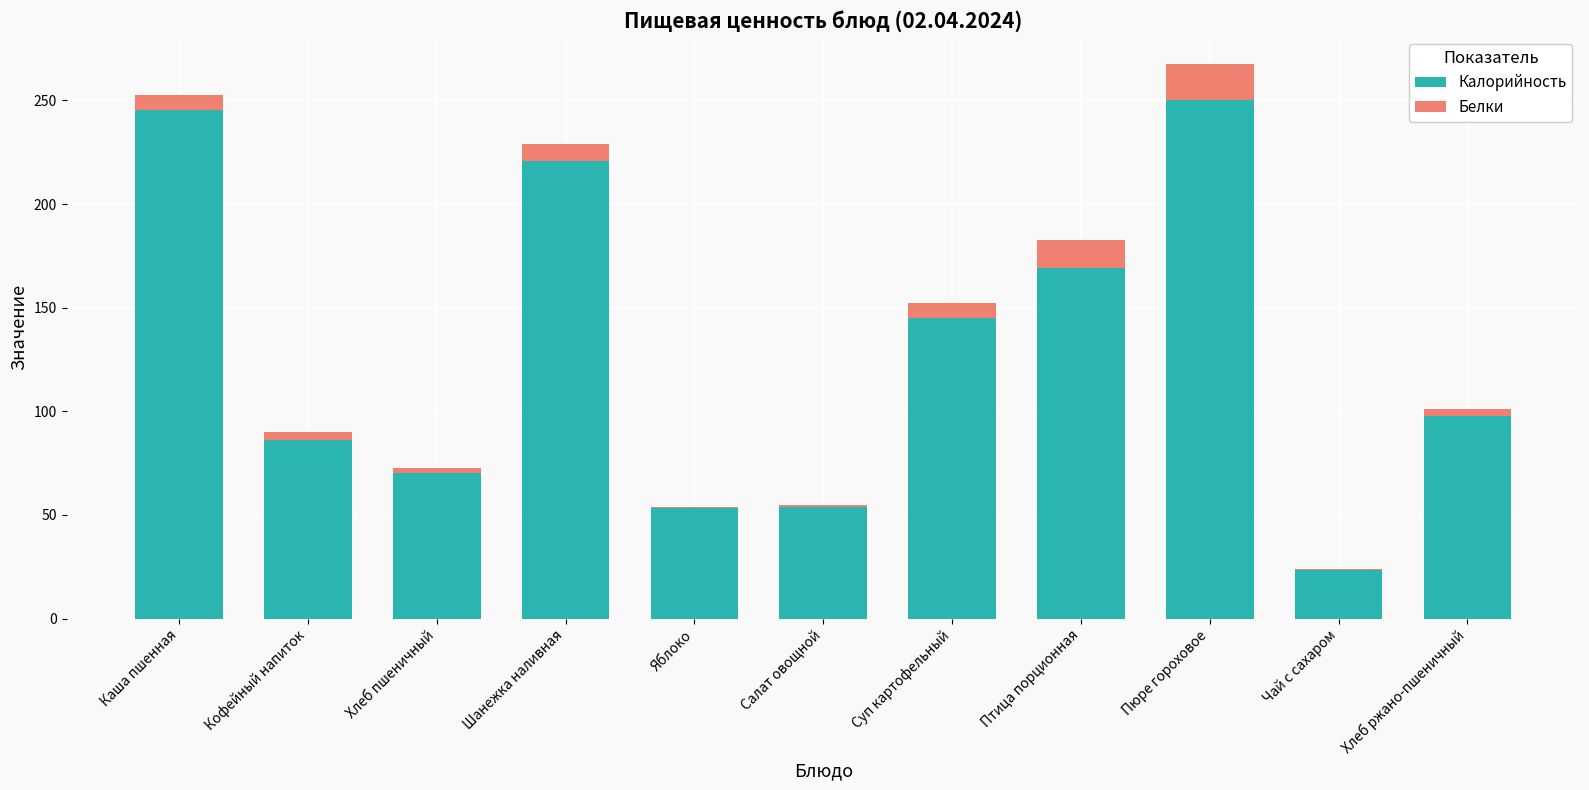

What is the sum of all Калорийность values?

1415.5